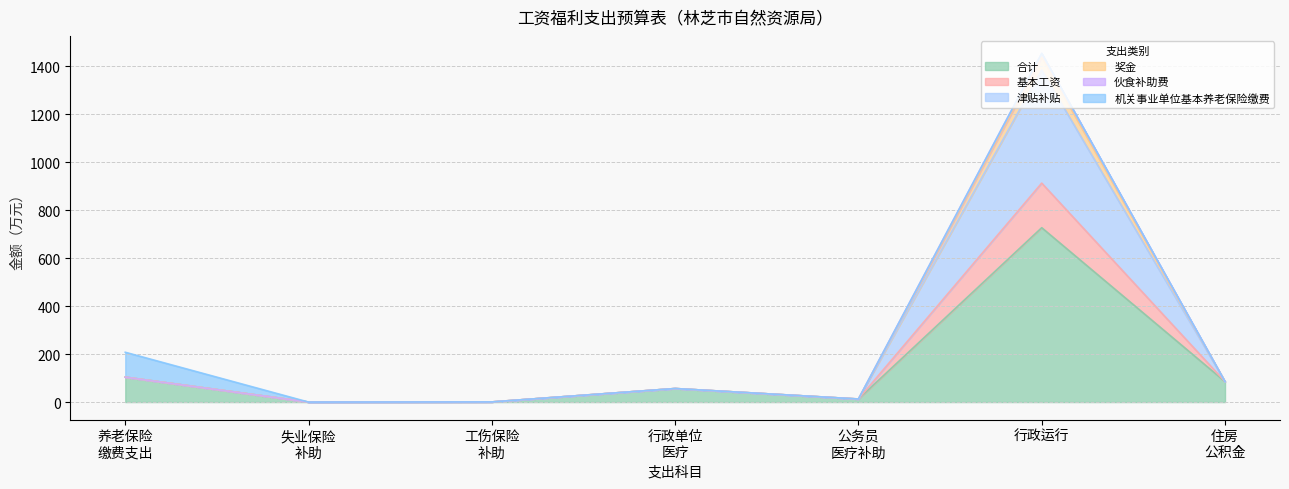

What is the highest value of the 合计 series?

727.2